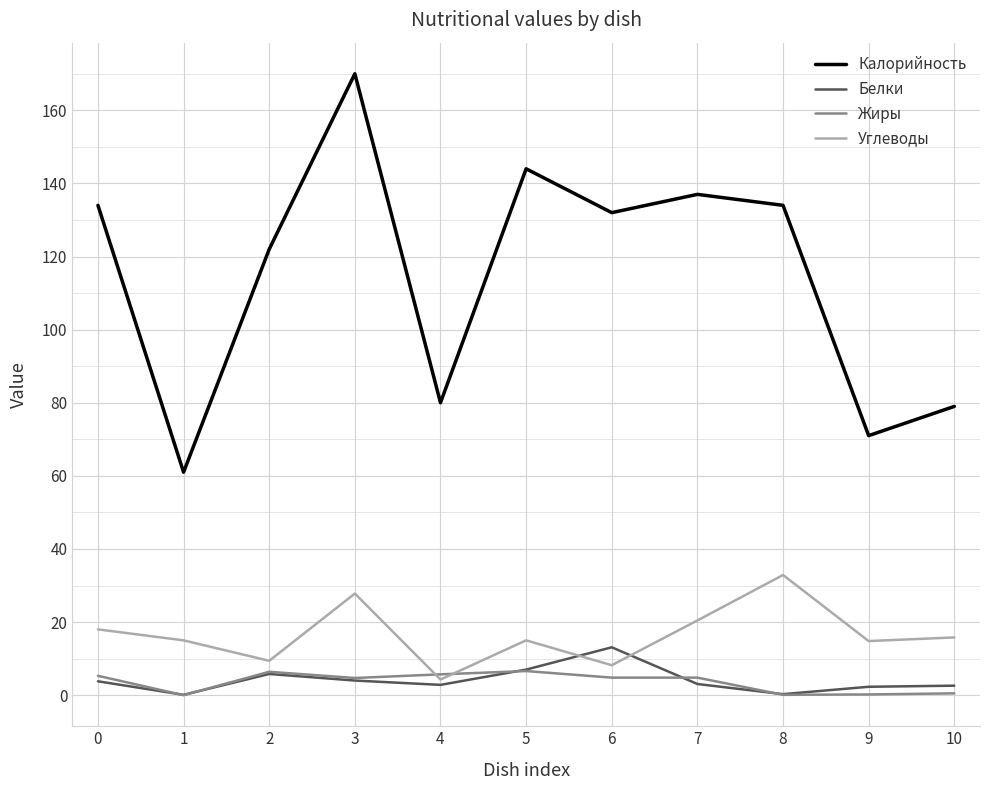

Where is the first local minimum for Калорийность?

1